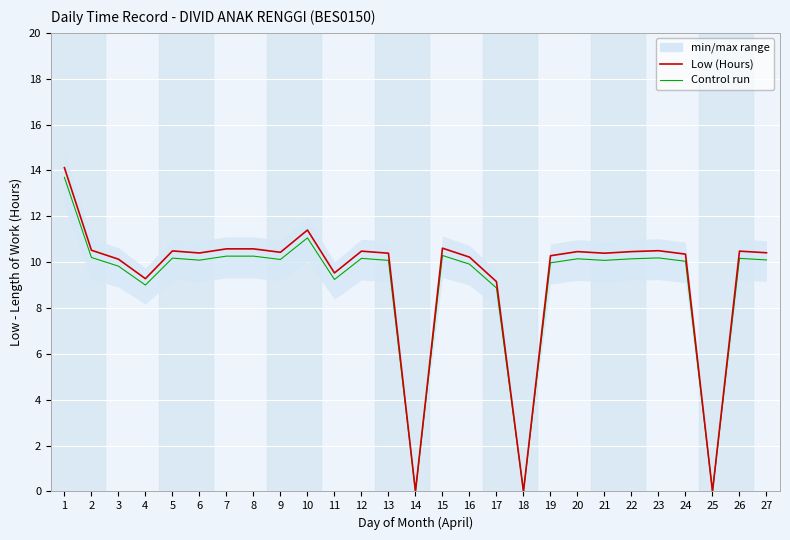

Between 9 and 18, which series saw the biggest shift?

Low (Hours)